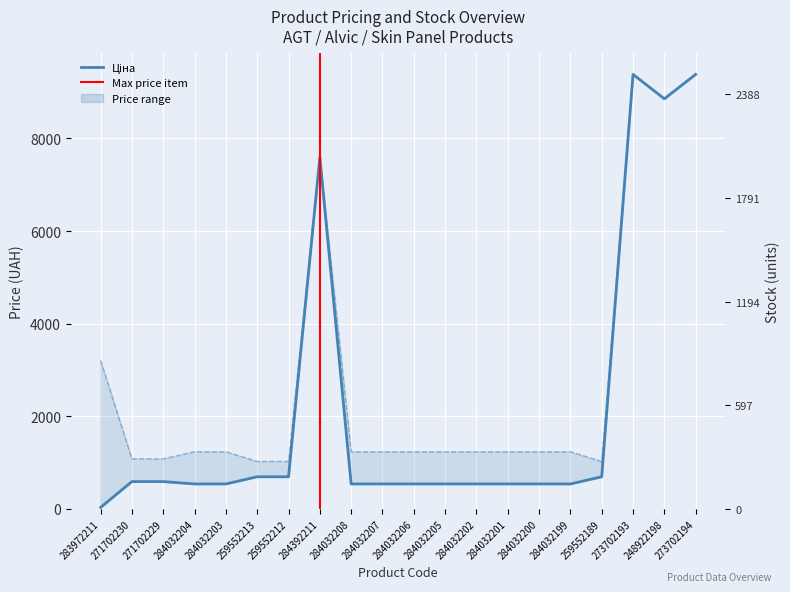

Is the value of Ціна at 284032200 greater than the value of Доп. ціна at 259552213?

No